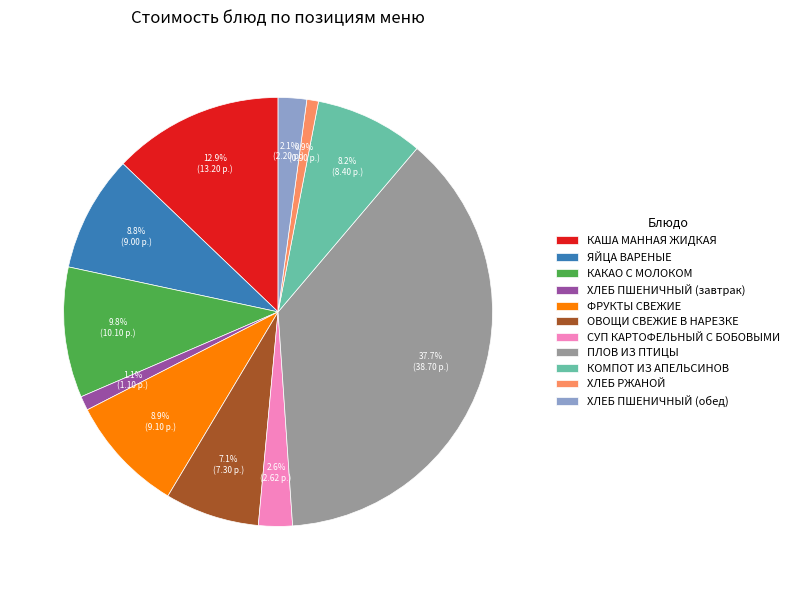

Between ХЛЕБ РЖАНОЙ and КАША МАННАЯ ЖИДКАЯ, which is larger?

КАША МАННАЯ ЖИДКАЯ